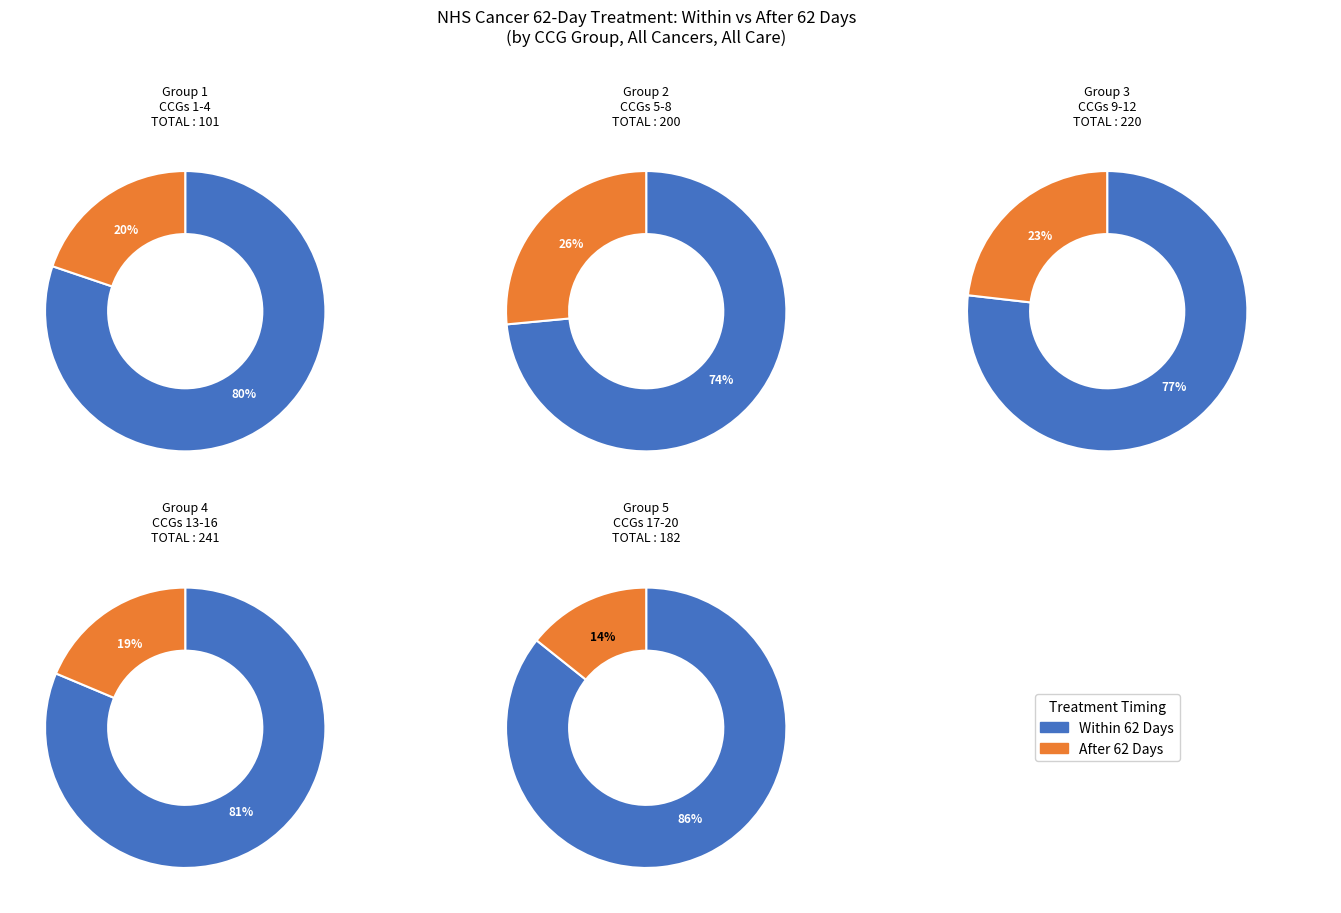

To the nearest percent, what is the difference between the NHS AIREDALE, WHARFEDALE AND CRAVEN CCG and NHS BOLTON CCG slice percentages?

1%